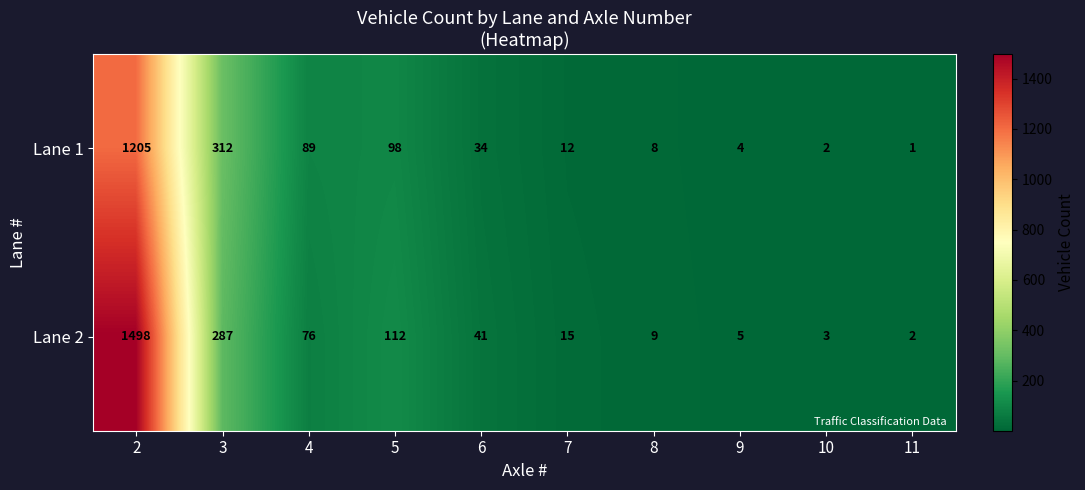

Reading left to right, transcribe all the data shown in this chart.

Lane 1: 2=1205	3=312	4=89	5=98	6=34	7=12	8=8	9=4	10=2	11=1
Lane 2: 2=1498	3=287	4=76	5=112	6=41	7=15	8=9	9=5	10=3	11=2